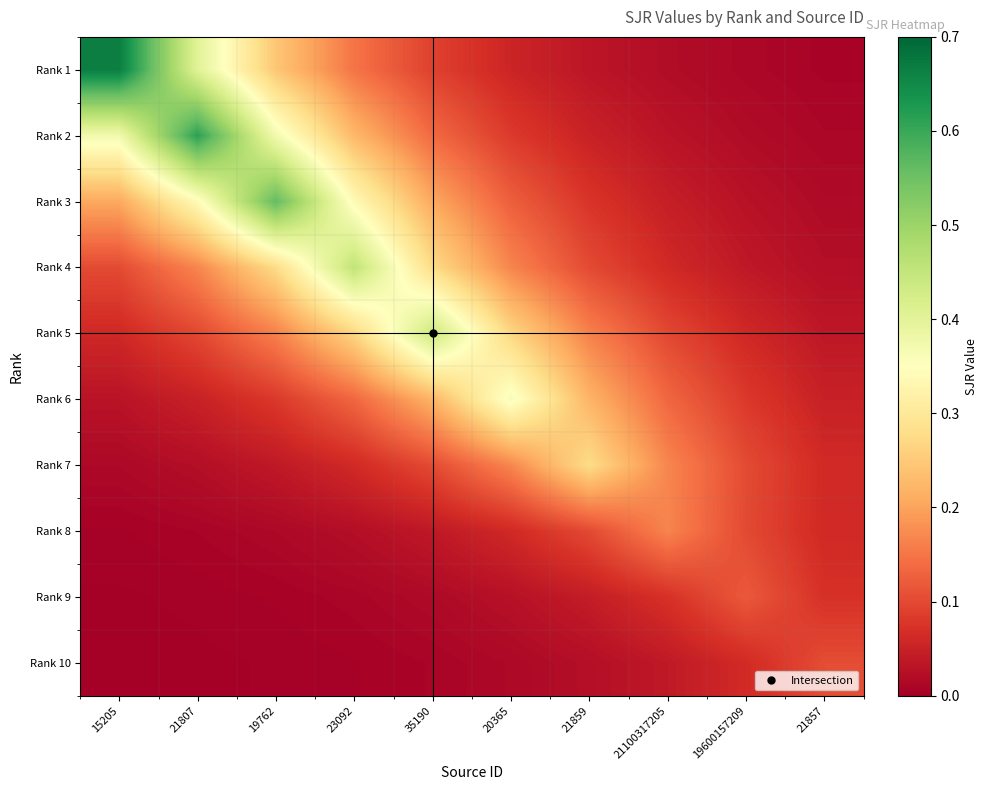

Reading left to right, list all the values displayed in this chart.

Rank 1: 15205=0.7	21807=0.4	19762=0.2	23092=0.1	35190=0.1	20365=0.1	21859=0.0	21100317205=0.0	19600157209=0.0	21857=0.0
Rank 2: 15205=0.4	21807=0.6	19762=0.4	23092=0.2	35190=0.1	20365=0.1	21859=0.1	21100317205=0.0	19600157209=0.0	21857=0.0
Rank 3: 15205=0.2	21807=0.3	19762=0.6	23092=0.3	35190=0.2	20365=0.1	21859=0.1	21100317205=0.0	19600157209=0.0	21857=0.0
Rank 4: 15205=0.1	21807=0.2	19762=0.3	23092=0.5	35190=0.3	20365=0.2	21859=0.1	21100317205=0.1	19600157209=0.0	21857=0.0
Rank 5: 15205=0.1	21807=0.1	19762=0.2	23092=0.3	35190=0.4	20365=0.3	21859=0.2	21100317205=0.1	19600157209=0.1	21857=0.0
Rank 6: 15205=0.0	21807=0.0	19762=0.1	23092=0.1	35190=0.2	20365=0.4	21859=0.2	21100317205=0.1	19600157209=0.1	21857=0.0
Rank 7: 15205=0.0	21807=0.0	19762=0.0	23092=0.1	35190=0.1	20365=0.2	21859=0.3	21100317205=0.2	19600157209=0.1	21857=0.1
Rank 8: 15205=0.0	21807=0.0	19762=0.0	23092=0.0	35190=0.0	20365=0.1	21859=0.1	21100317205=0.2	19600157209=0.1	21857=0.1
Rank 9: 15205=0.0	21807=0.0	19762=0.0	23092=0.0	35190=0.0	20365=0.0	21859=0.0	21100317205=0.1	19600157209=0.1	21857=0.1
Rank 10: 15205=0.0	21807=0.0	19762=0.0	23092=0.0	35190=0.0	20365=0.0	21859=0.0	21100317205=0.0	19600157209=0.1	21857=0.1